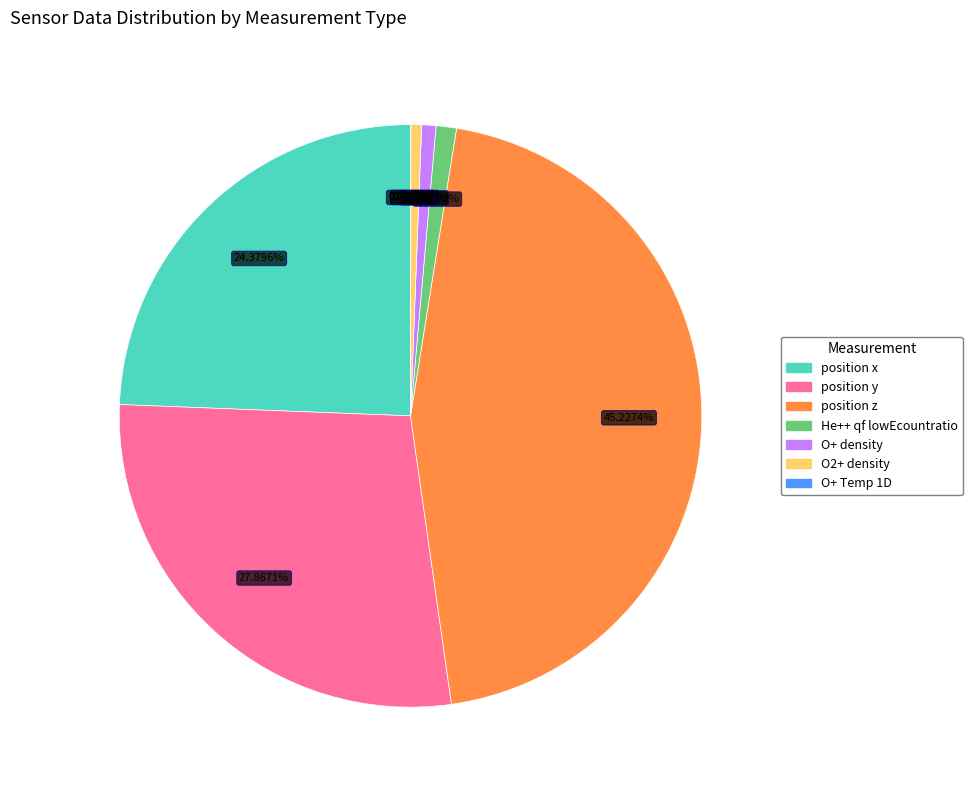

Is there a majority slice in this chart?

No